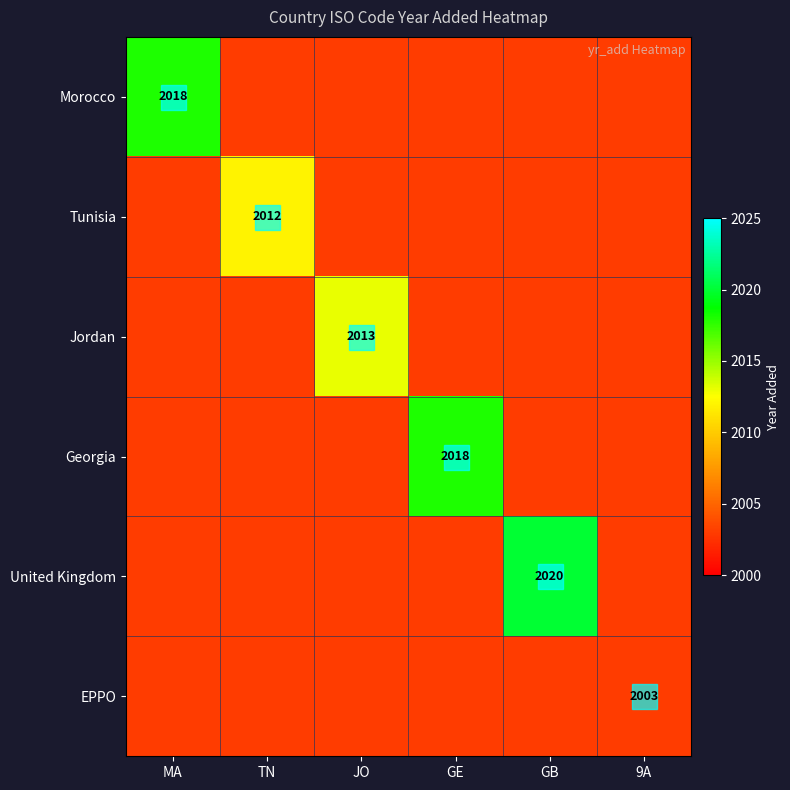

At which category does the chart reach its peak across all series?

GB